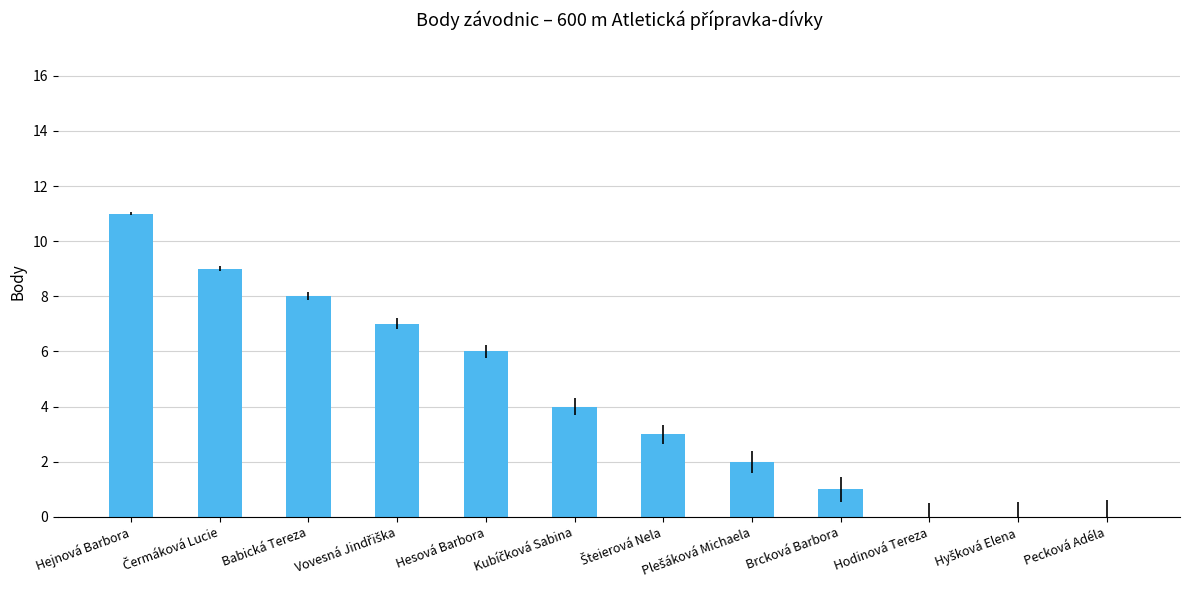

What is the maximum value shown in the chart?

11